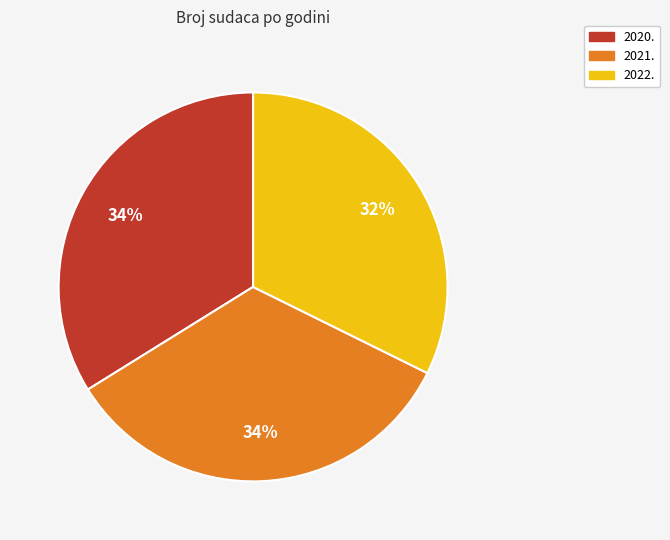

Do 2021. and 2020. together represent more than half of the pie?

Yes